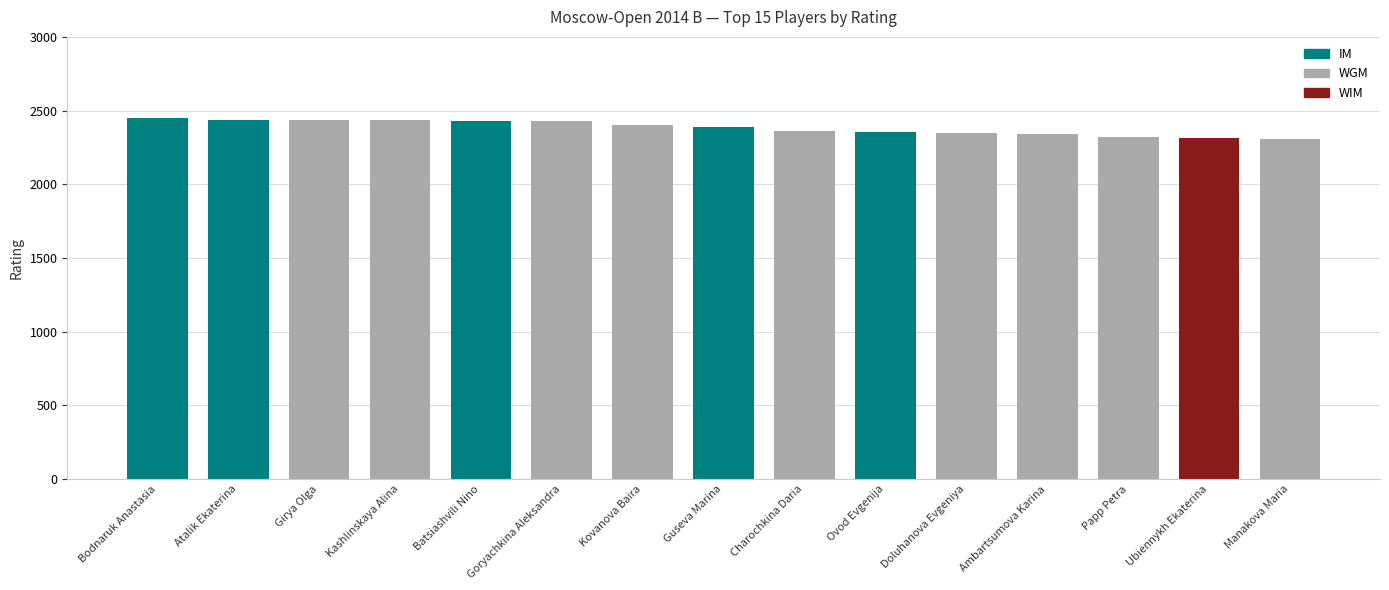

Is it true that IM equals 2439 at Atalik Ekaterina?

True